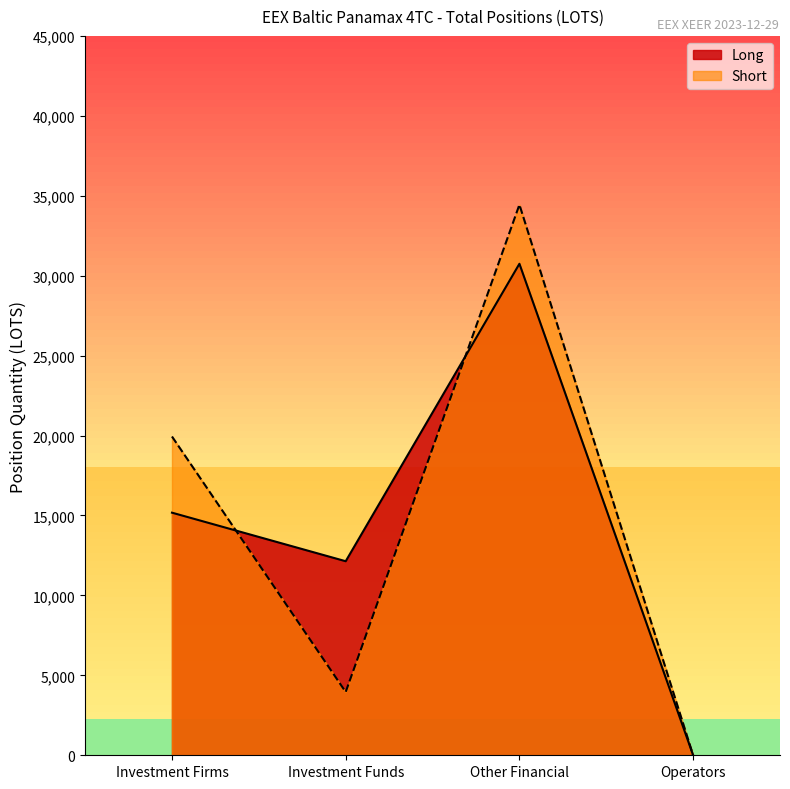

How many data points in Long are less than 15175?

2